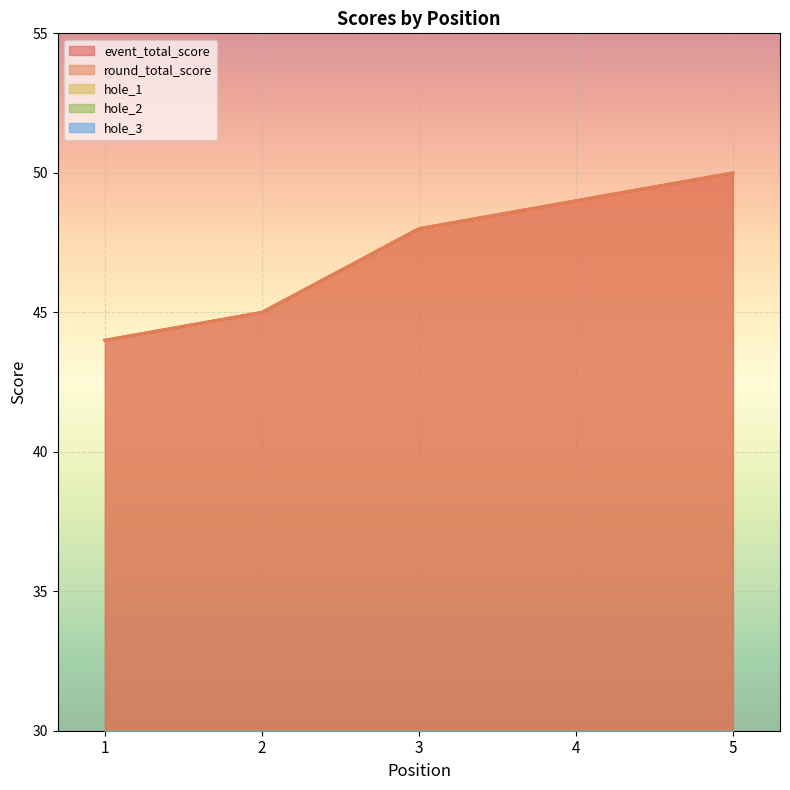

True or false: event_total_score and hole_2 intersect in this chart.

False